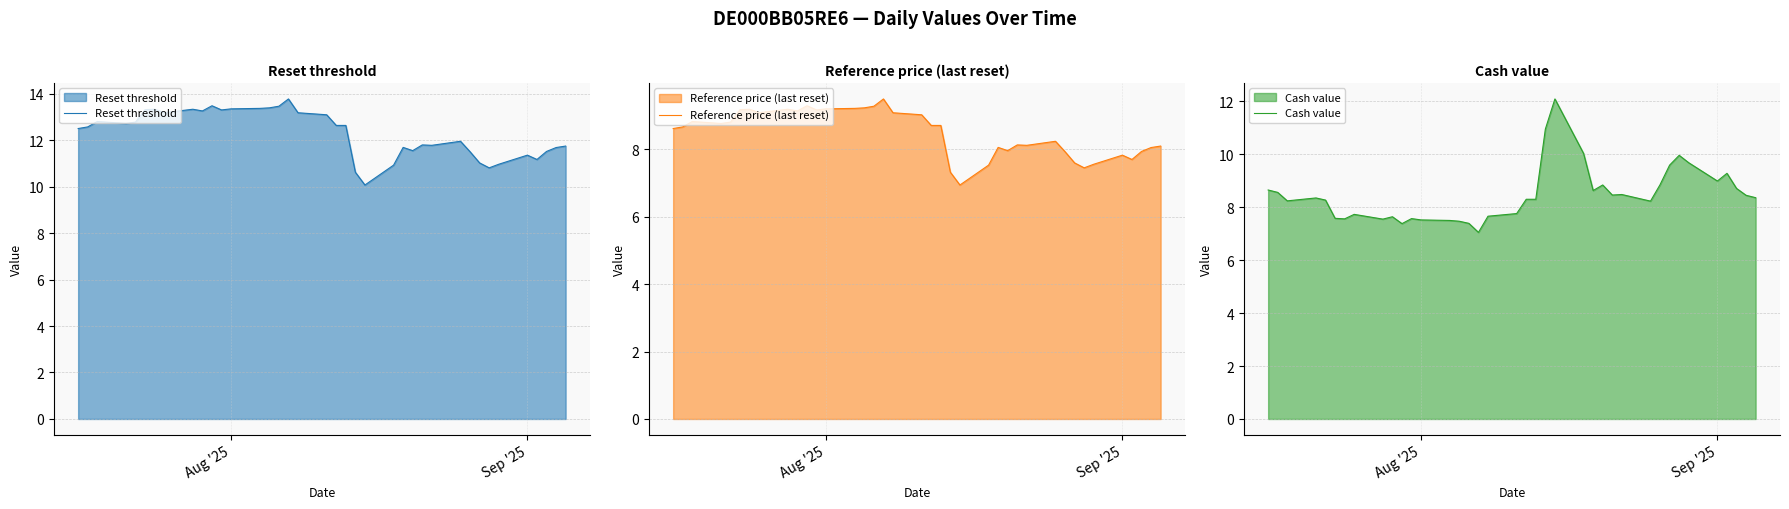

The value of Reset threshold at Sep '25 is 16.6. True or false?

False